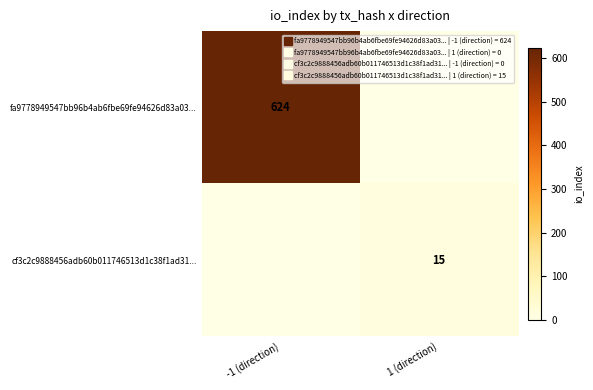

Between -1 (direction) and 1 (direction), which series saw the biggest shift?

fa9778949547bb96b4ab6fbe69fe94626d83a03...